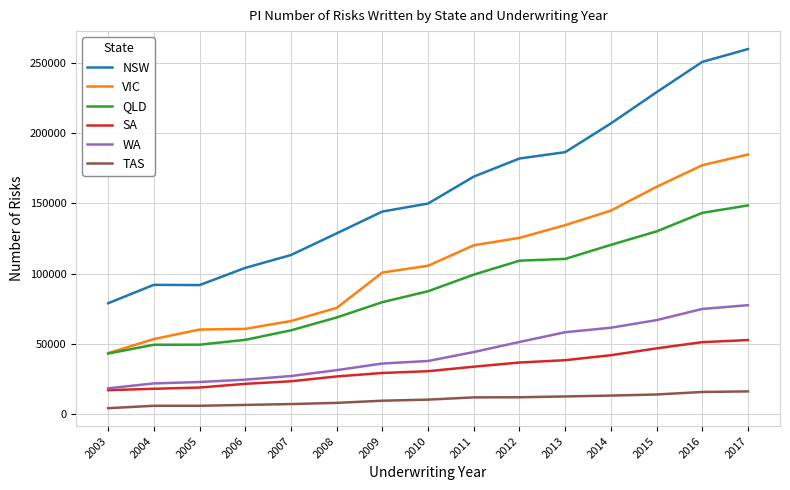

Is the value of WA at 2011 greater than the value of NSW at 2011?

No